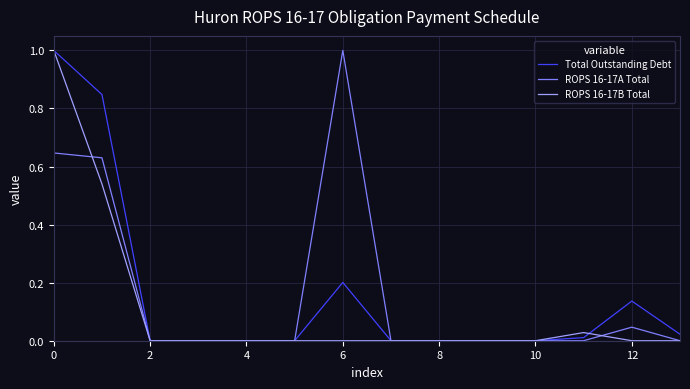

What is the spread (max minus min) of values at 6?

1.0